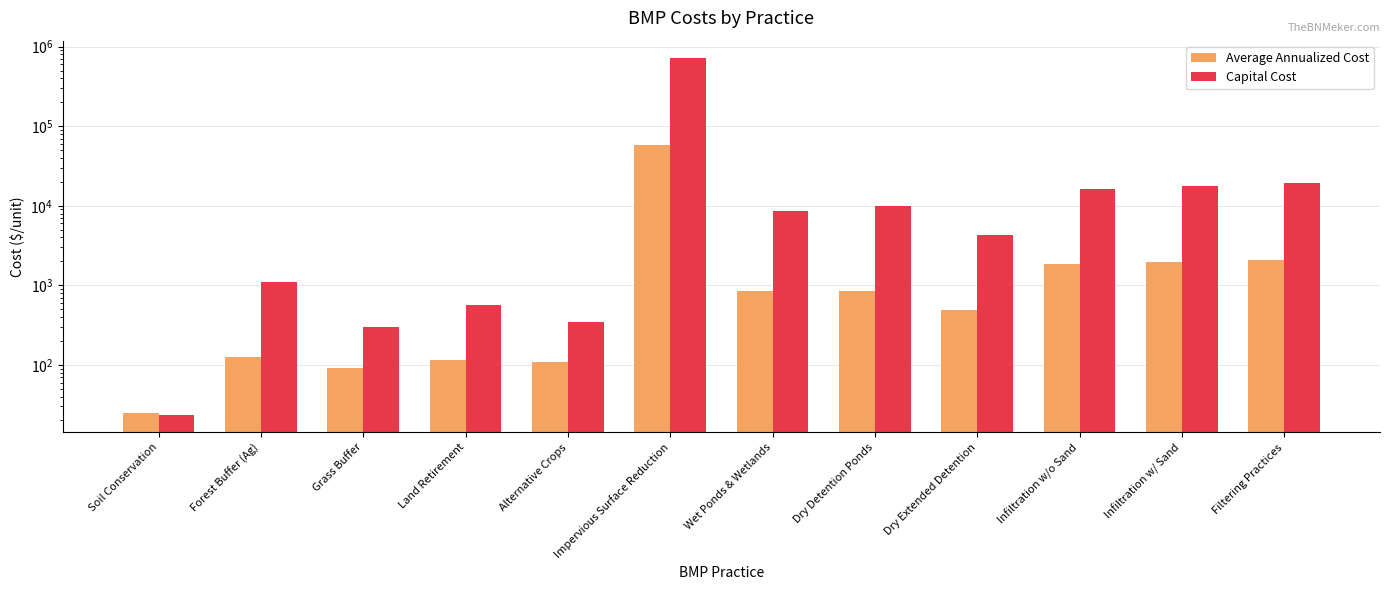

What is the difference between the highest and lowest values at Land Retirement?

452.2